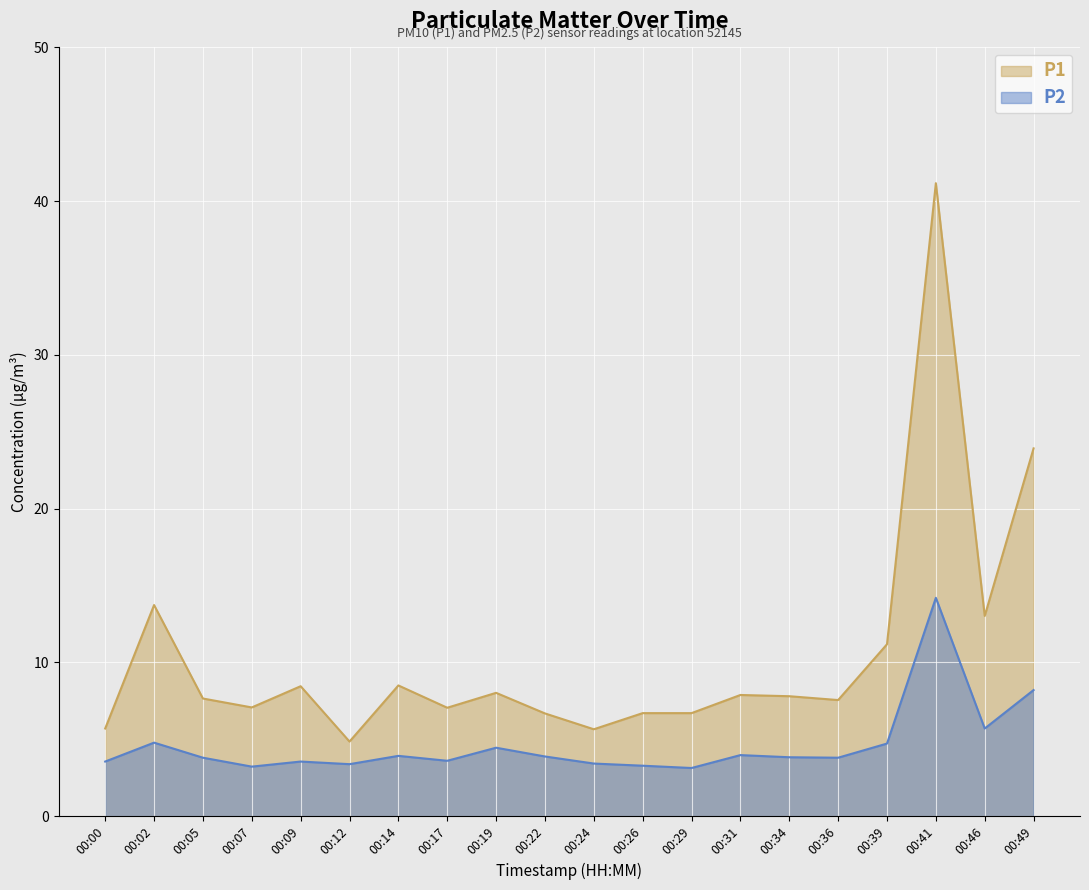

Between 00:17 and 00:34, which is larger?

00:34